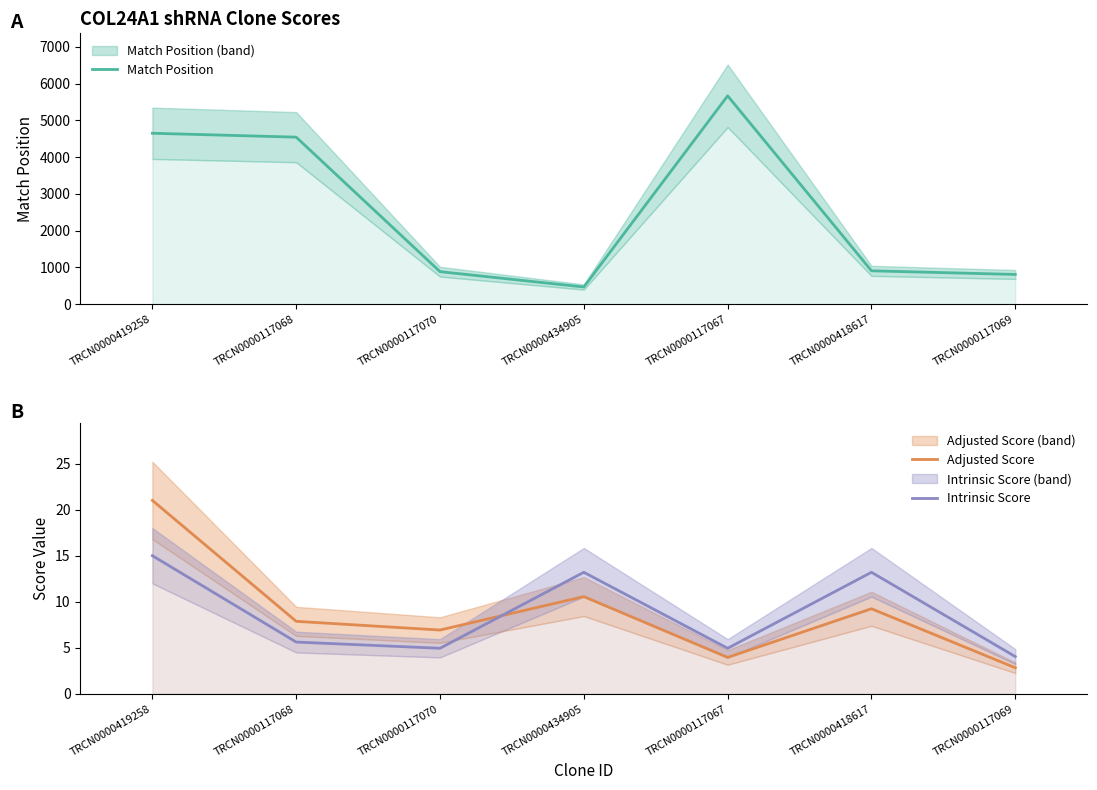

List the series in order of their peak value, lowest first.

Intrinsic Score, Adjusted Score, Match Position